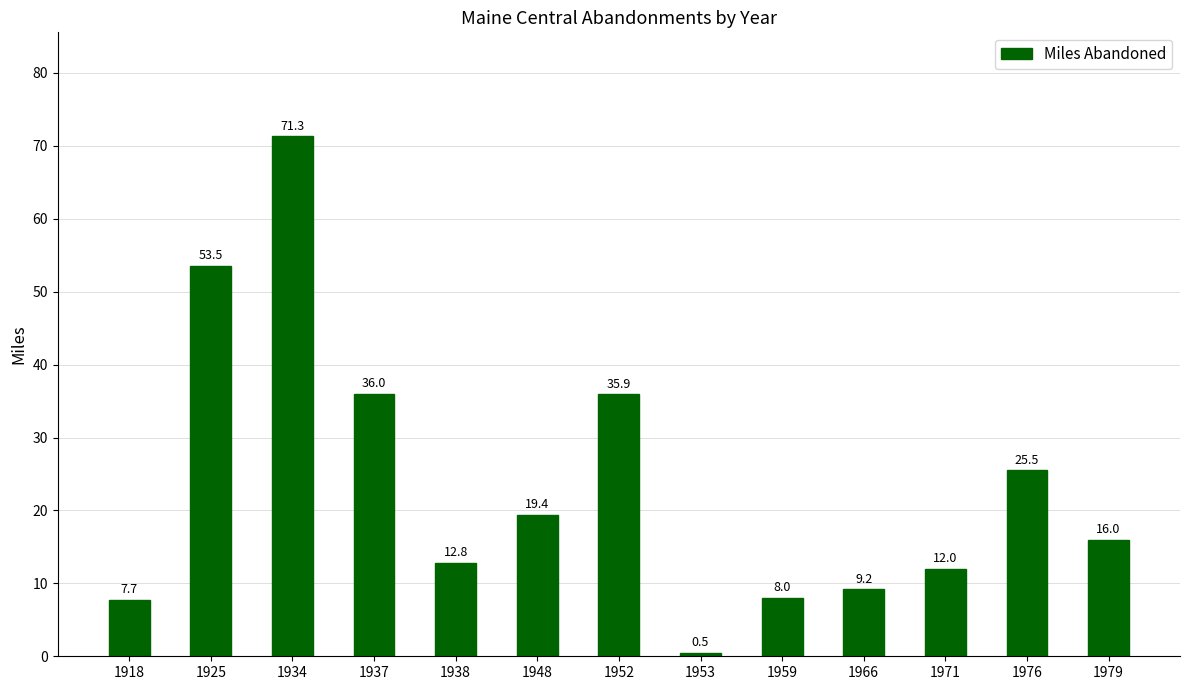

The chart shows a value of 25.5 at 1976. True or false?

True